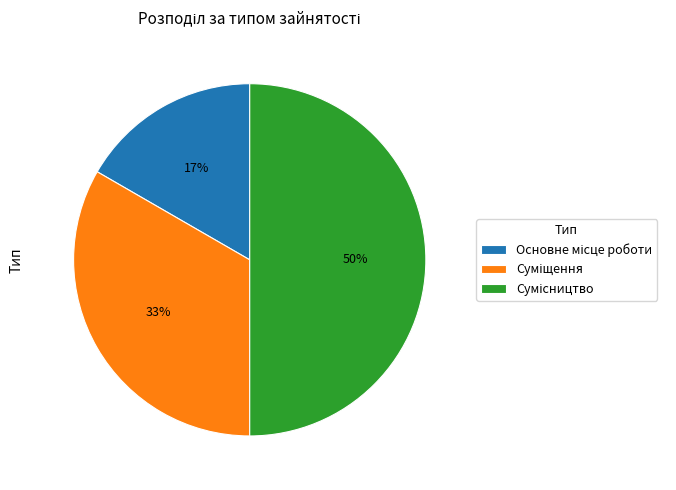

To the nearest percent, what is the difference between the largest and smallest slice percentages?

33%